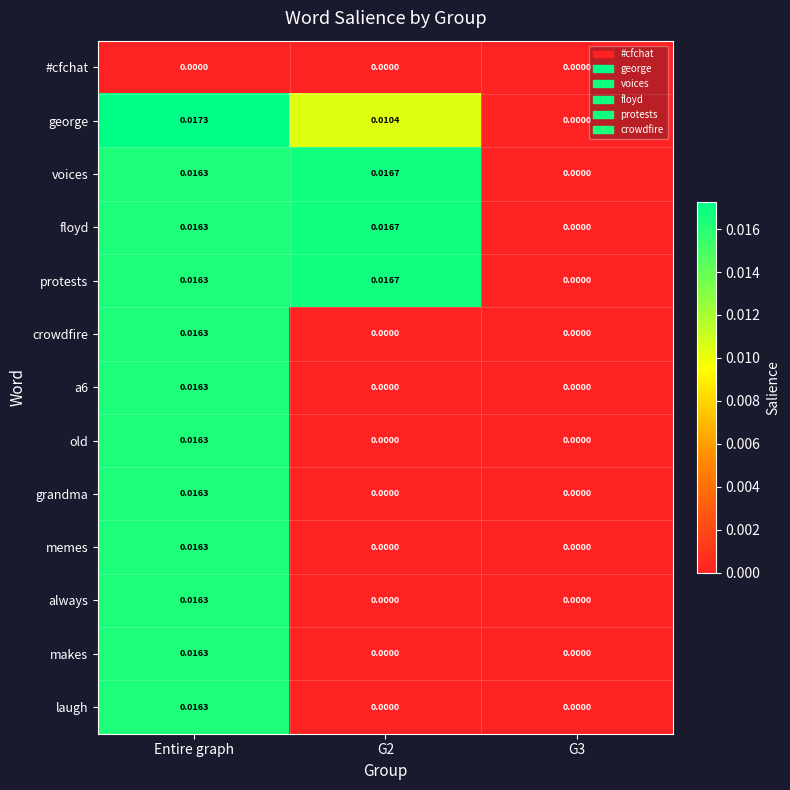

Which category has the highest value in the crowdfire series?

Entire graph